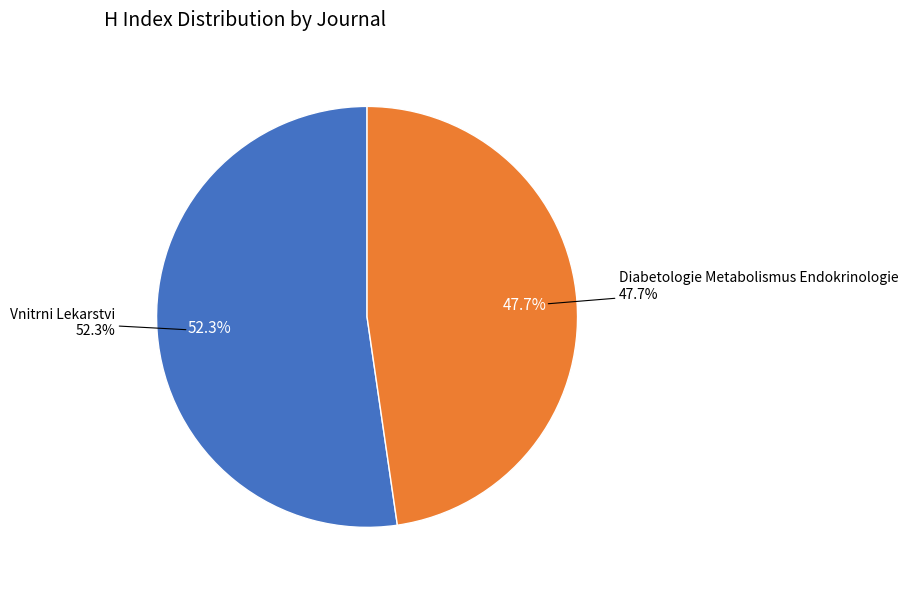

What is the majority slice?

Vnitrni Lekarstvi